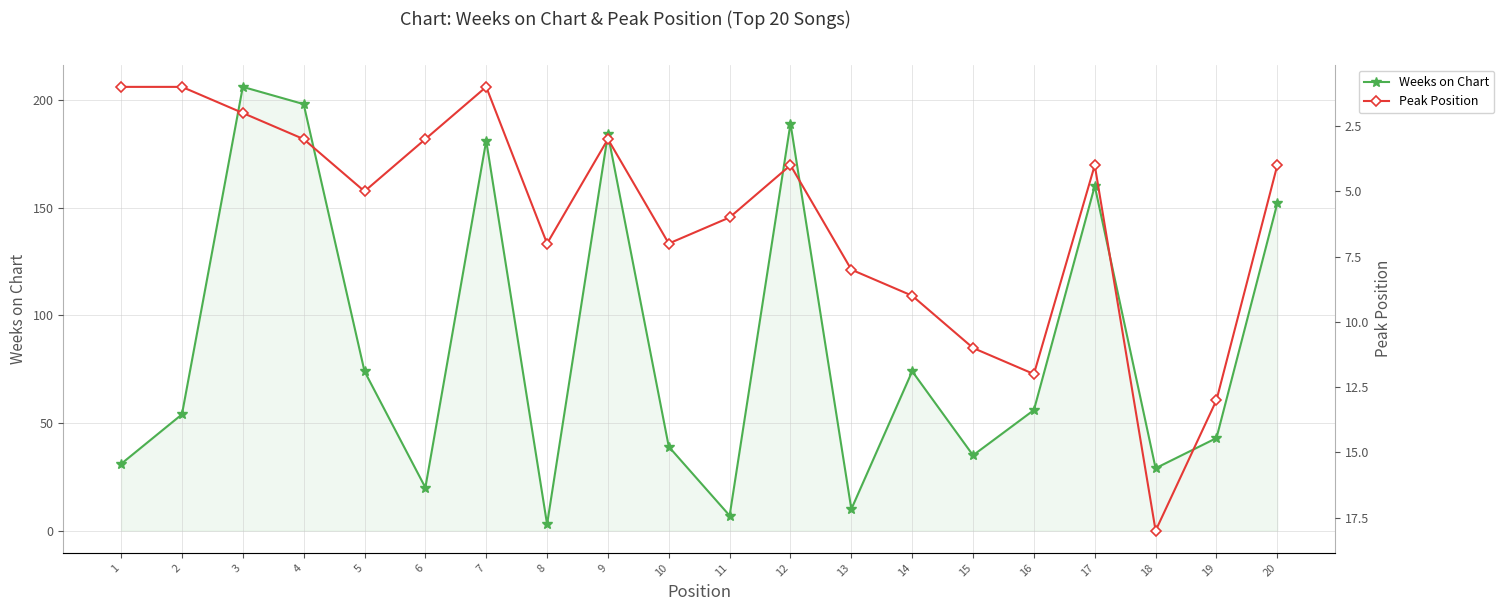

Where does the Weeks on Chart series first go above 56?

3